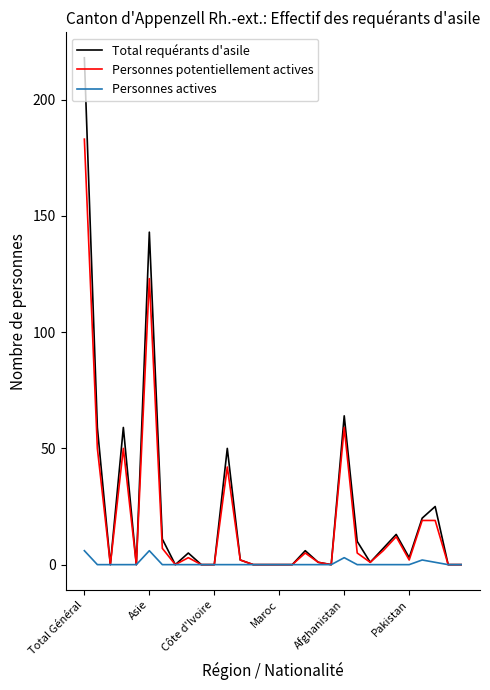

Reading left to right, transcribe all the data shown in this chart.

Total requérants d'asile: 218	59	0	59	0	143	11	0	5	0	0	50	2	0	0	0	0	6	1	0	64	10	1	7	13	3	20	25	0	0
Personnes potentiellement actives: 183	50	0	50	0	123	7	0	3	0	0	42	2	0	0	0	0	5	1	0	59	5	1	6	12	2	19	19	0	0
Personnes actives: 6	0	0	0	0	6	0	0	0	0	0	0	0	0	0	0	0	0	0	0	3	0	0	0	0	0	2	1	0	0